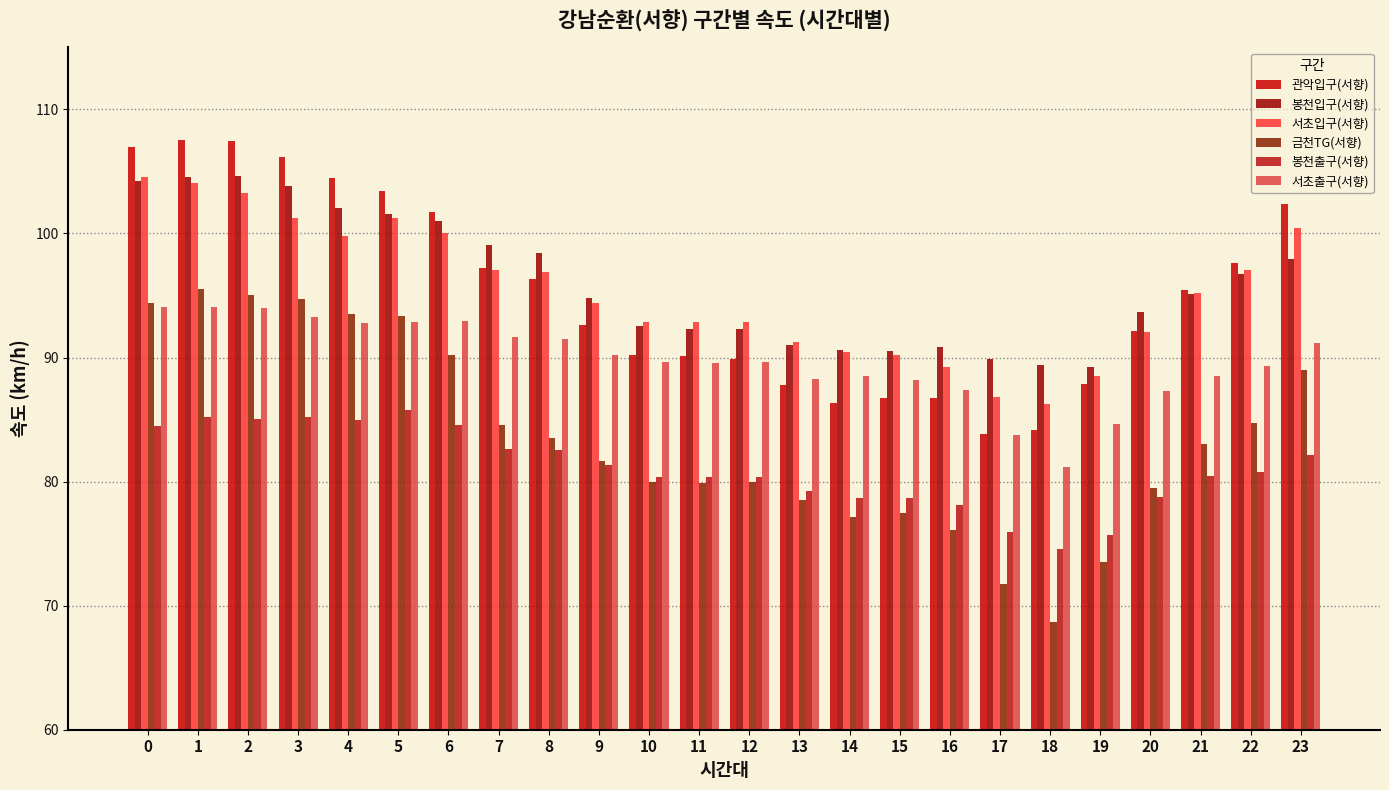

What is the difference between the 서초입구(서향) values at 17 and 22?

10.2